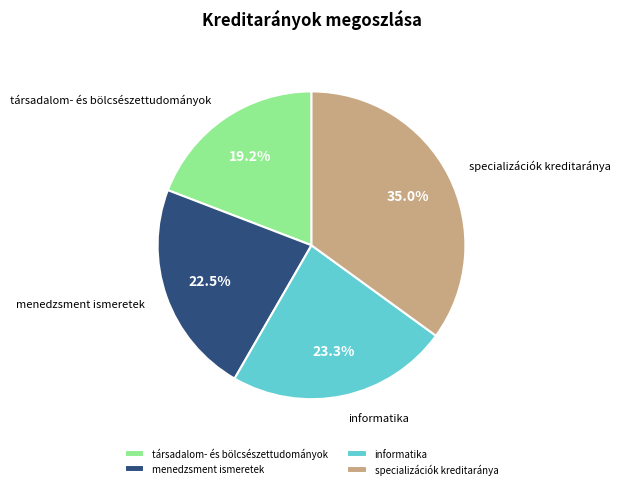

To the nearest percent, what is the difference between the informatika and menedzsment ismeretek slice percentages?

1%